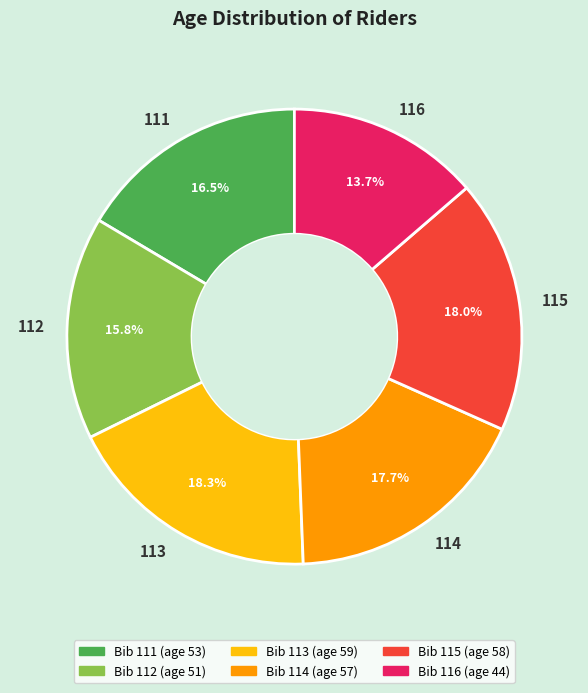

What is the ratio of the value at 115 to the value at 113?

1.0